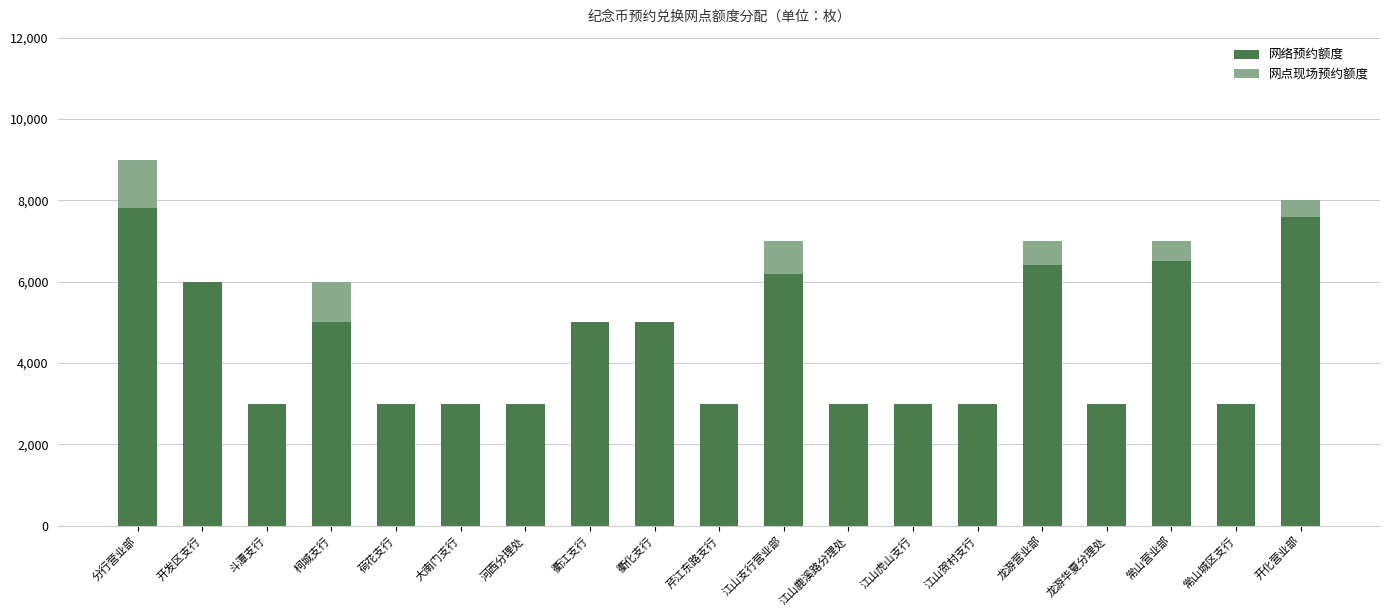

What is the maximum value for 网络预约额度?

7800